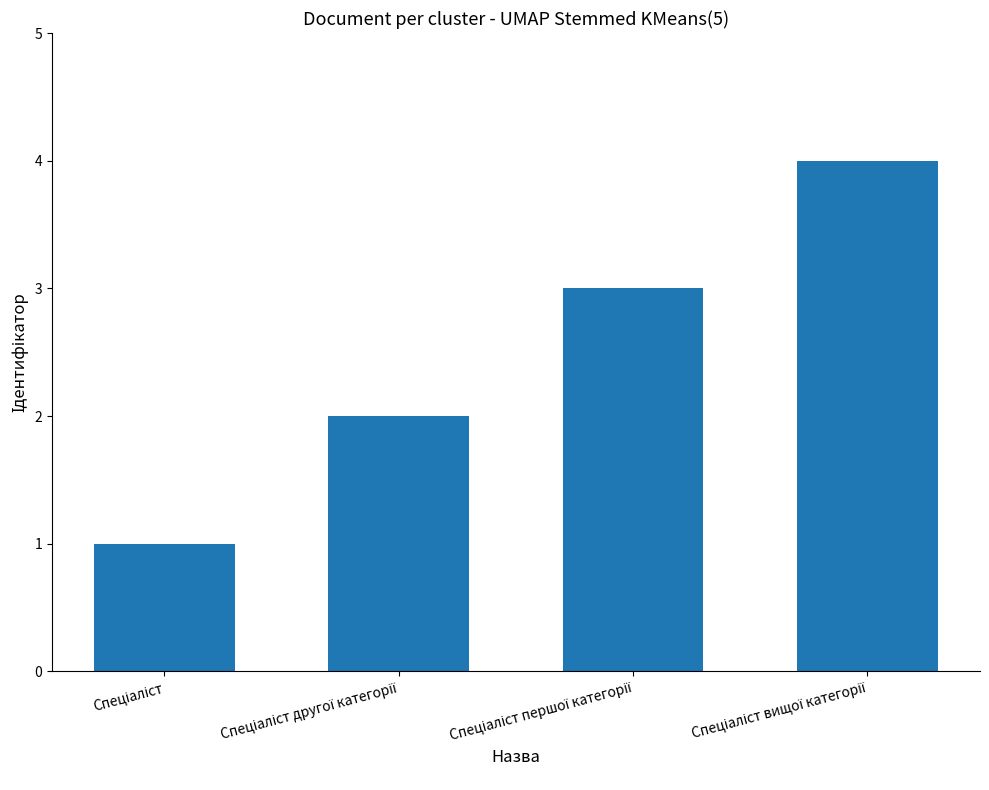

What is the sum of all values?

10